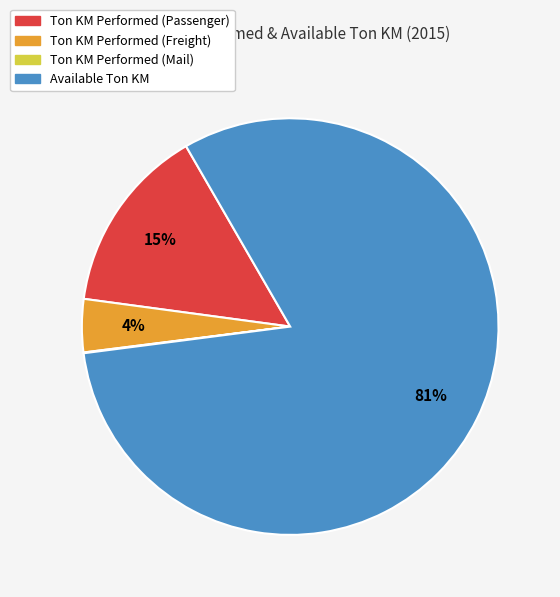

The Ton KM Performed (Passenger) slice represents 2% of the pie. True or false?

False